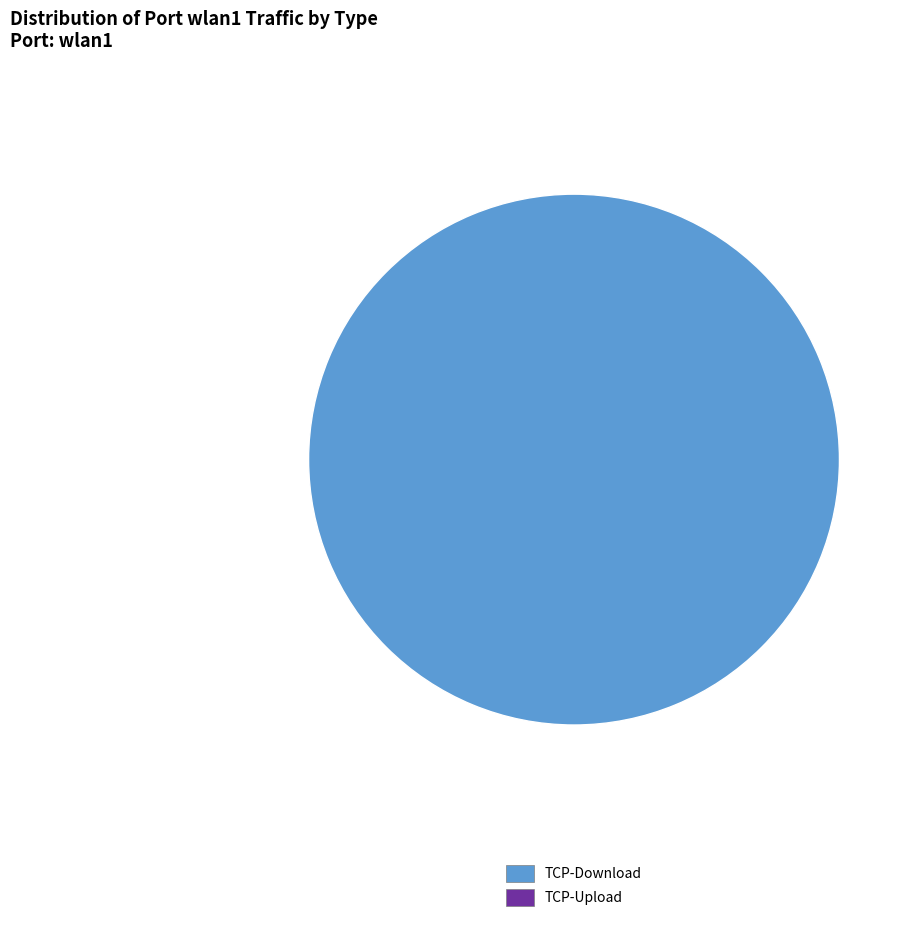

How many slices are in this pie chart?

1